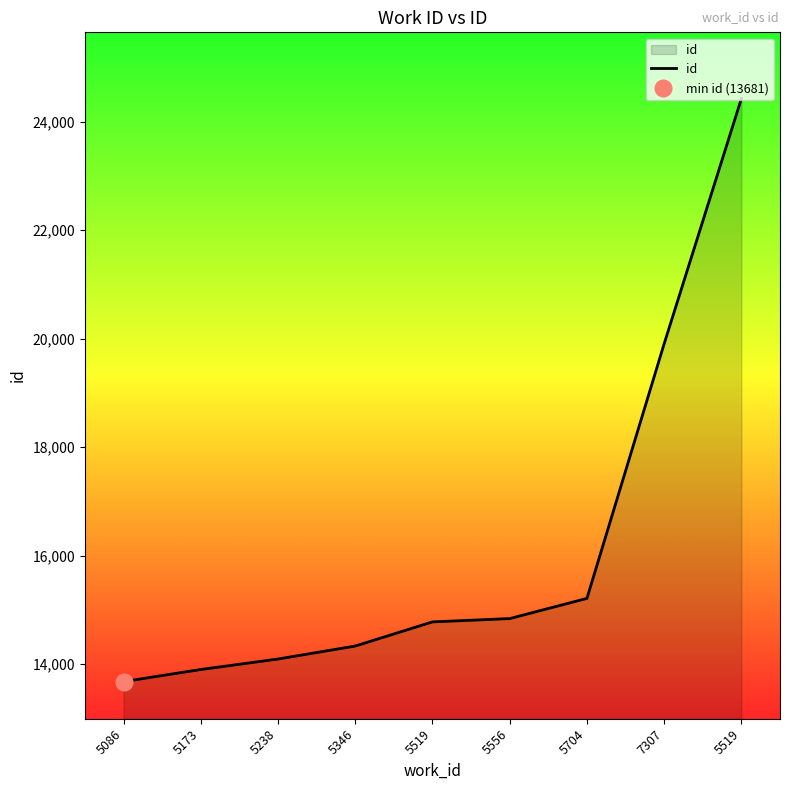

What is the label of the 9th point from the left?

5519